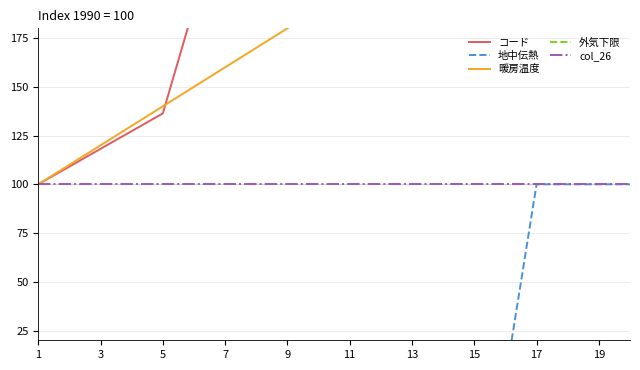

True or false: コード has more than 0 points higher than both neighbors.

False